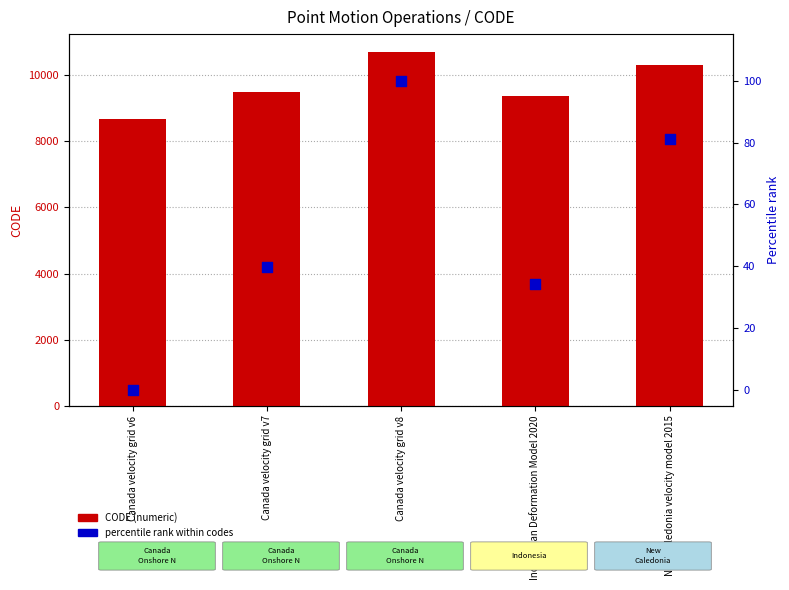

What are all the series names shown in the legend?

CODE (numeric), percentile rank within codes